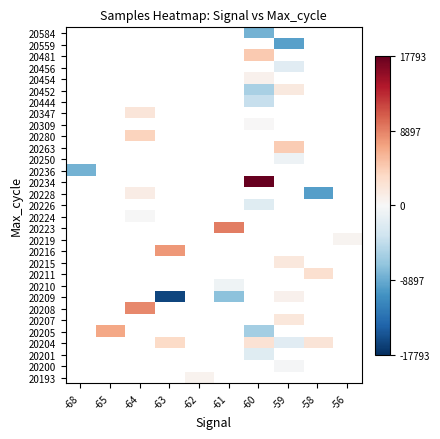

Count the number of categories in the chart.

10